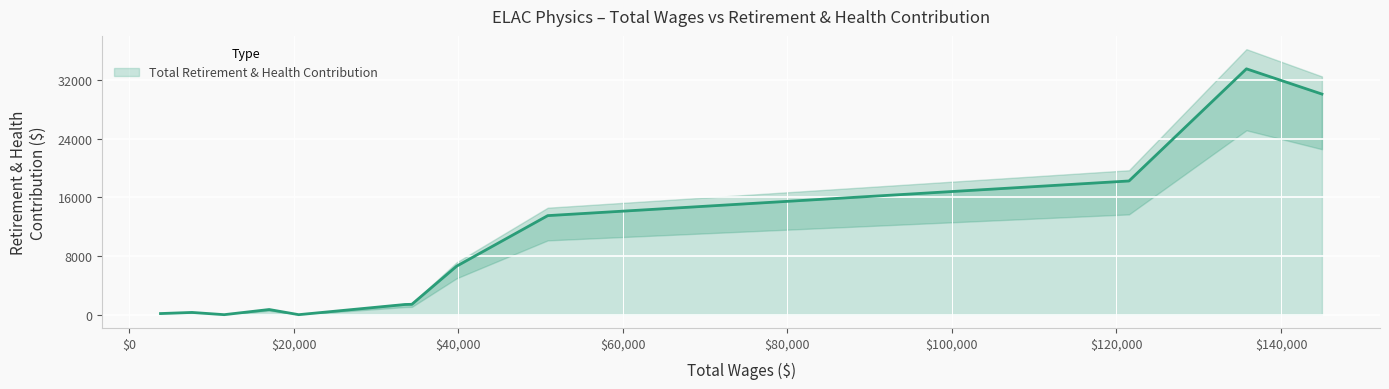

How many values are above zero?

11